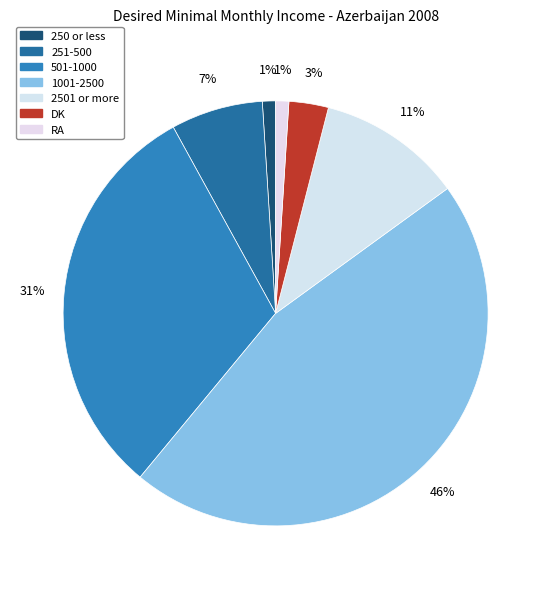

What percentage is the 501-1000 slice, to the nearest percent?

31%